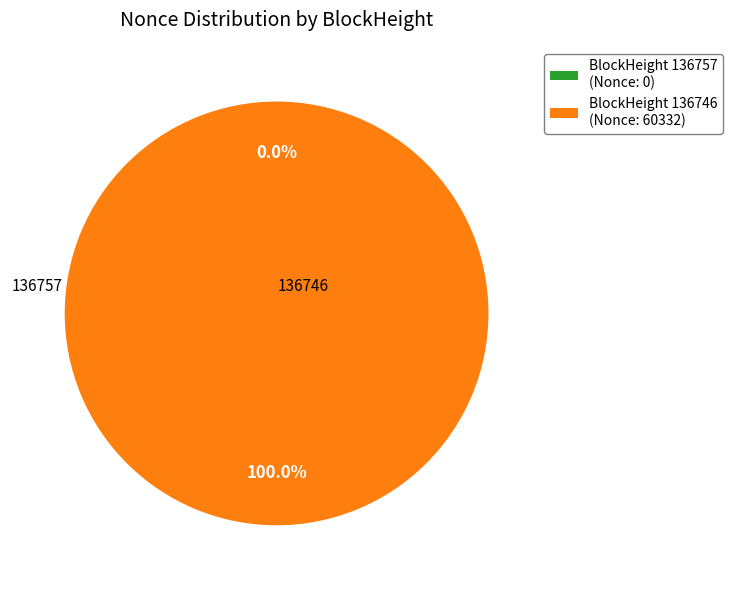

Does any single category account for the majority?

Yes